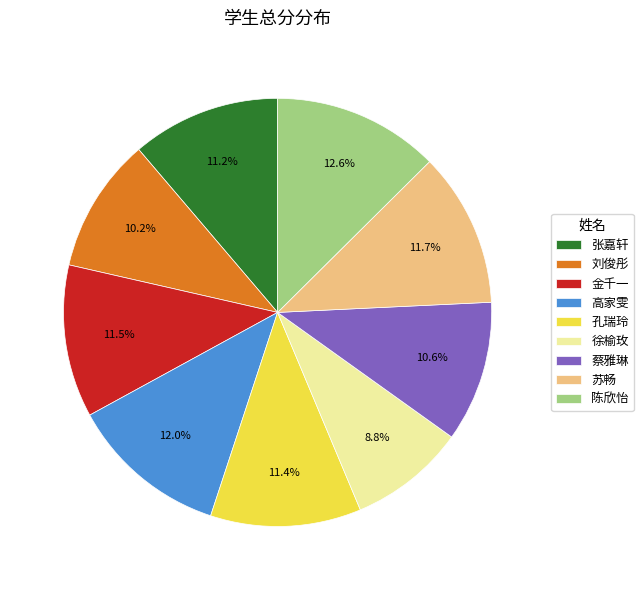

Which has a higher value, 刘俊彤 or 高家雯?

高家雯